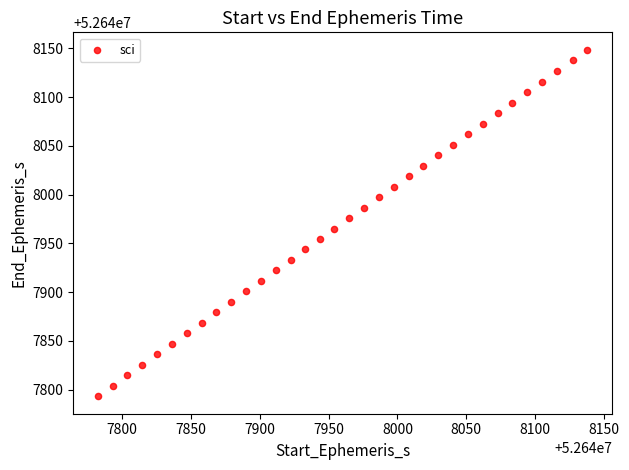

What is the range of X values (max minus min)?

355.8